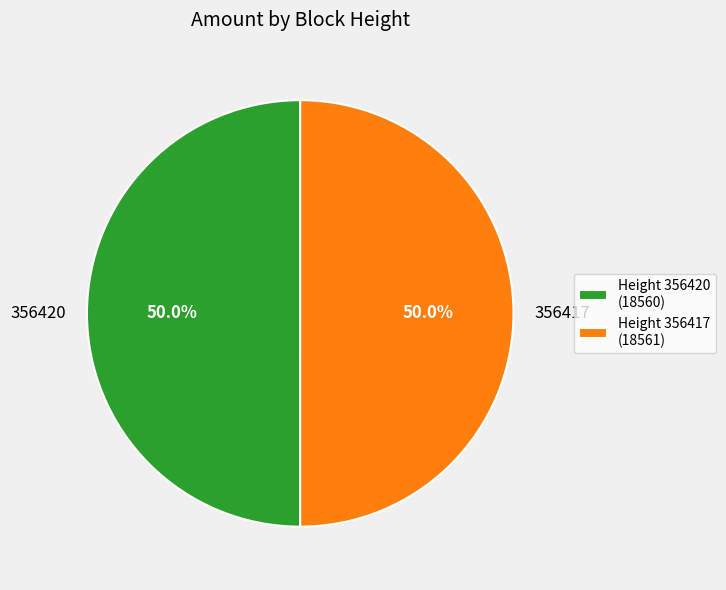

True or false: 356417 accounts for 39% of the total.

False